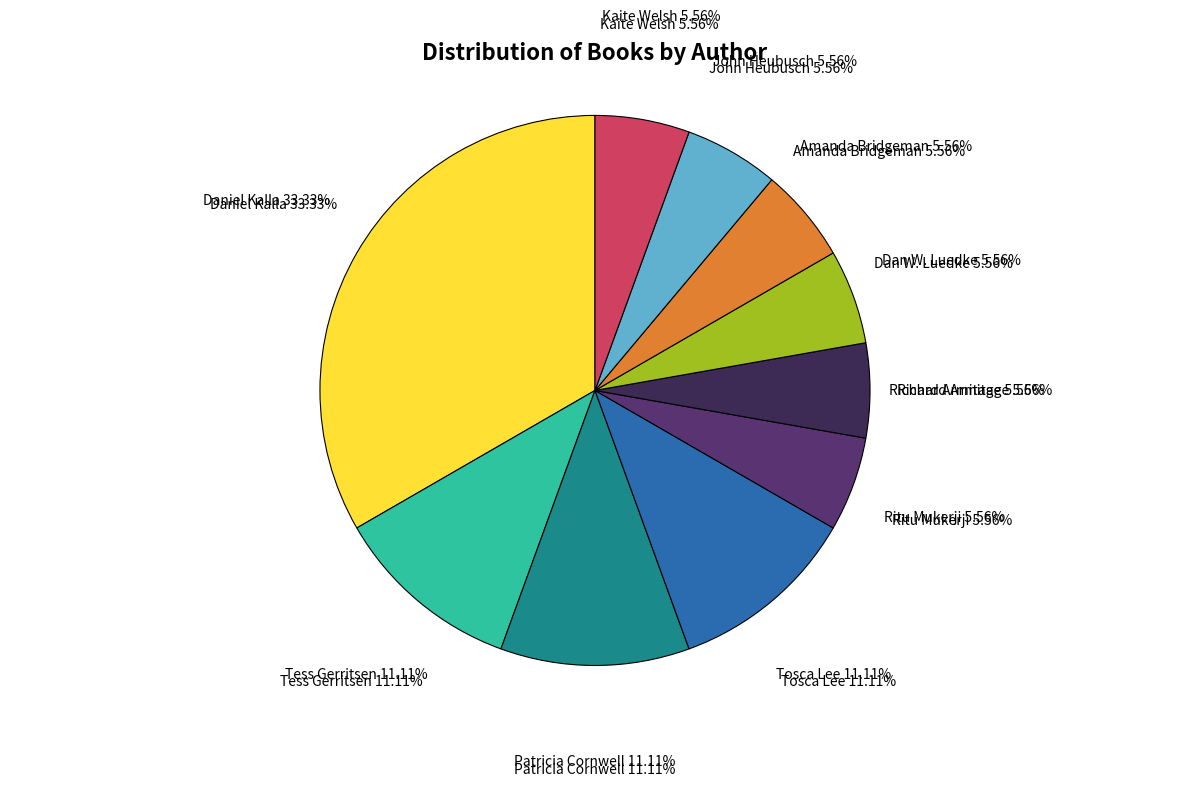

Is the sum of Kaite Welsh and Ritu Mukerji greater than half?

No